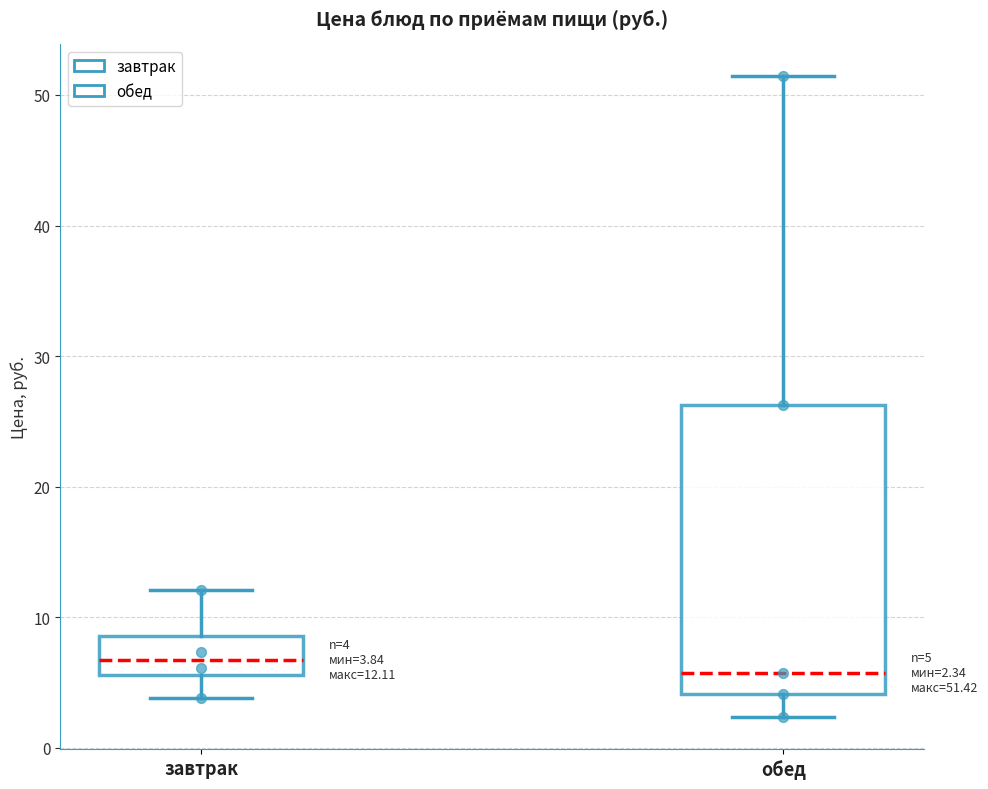

Comparing the boxes themselves (not the whiskers), which one is the tallest?

обед